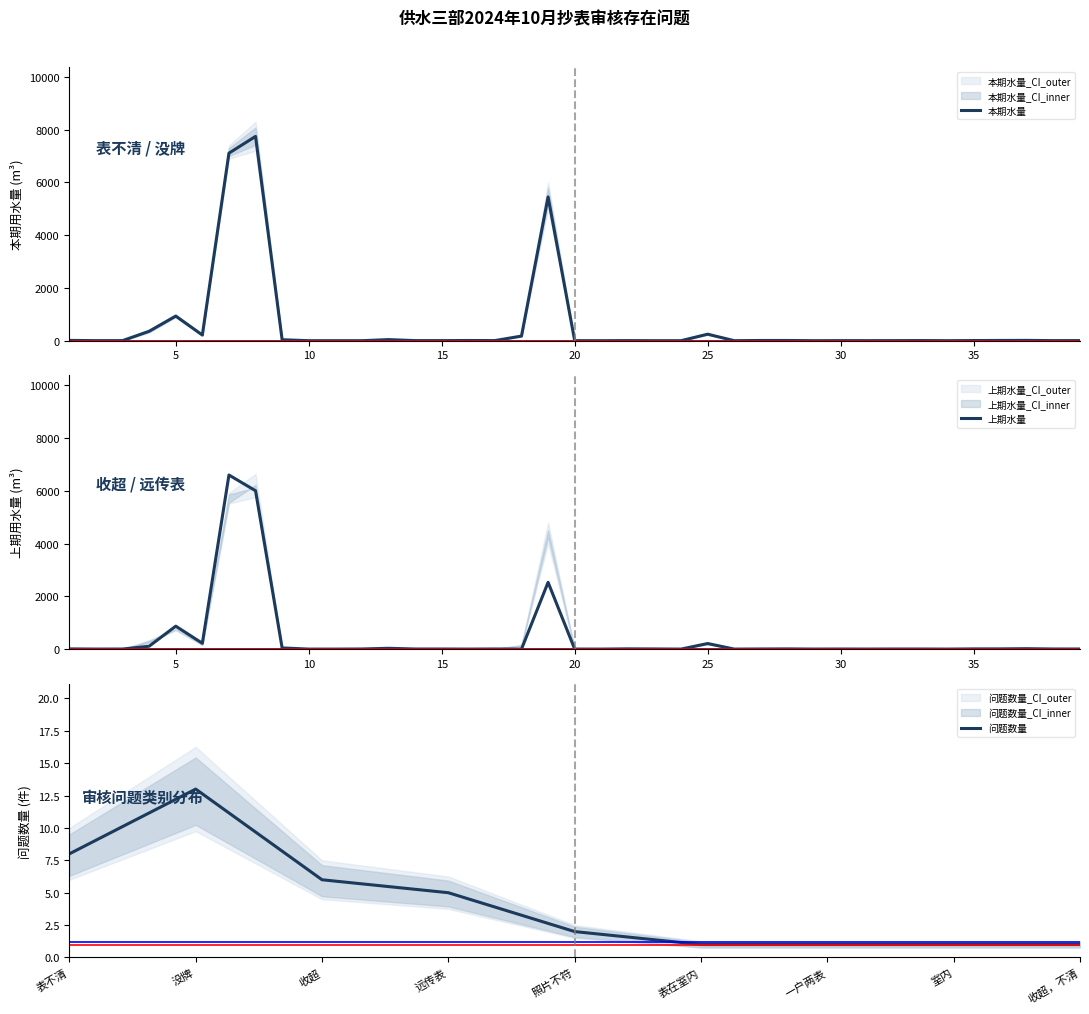

The value of 本期水量 at 26 is 0. True or false?

True